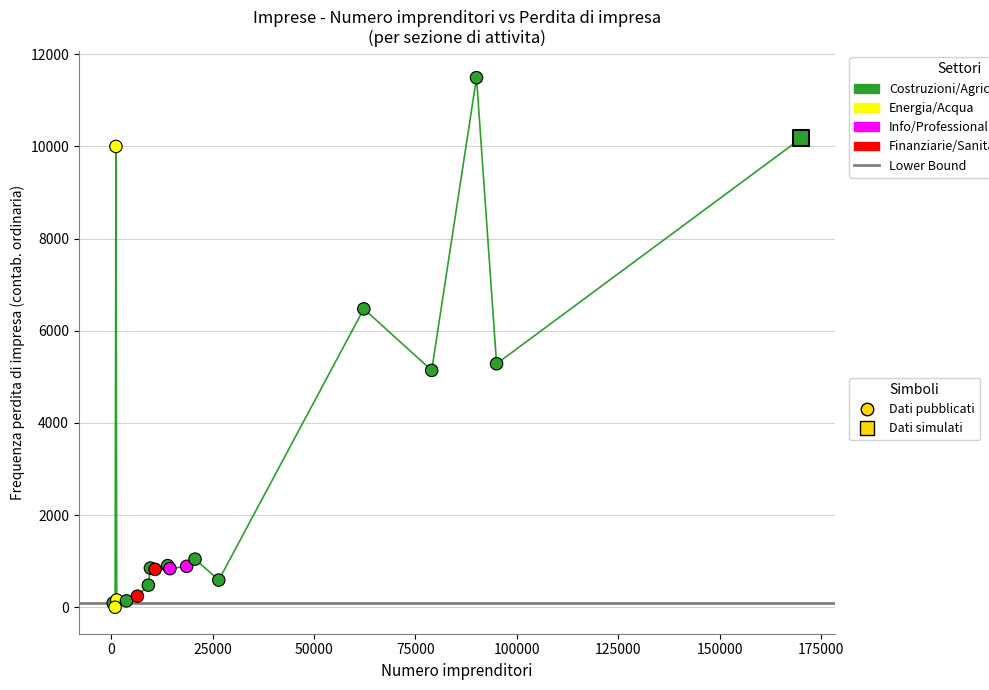

What is the maximum value shown in the chart?

11491